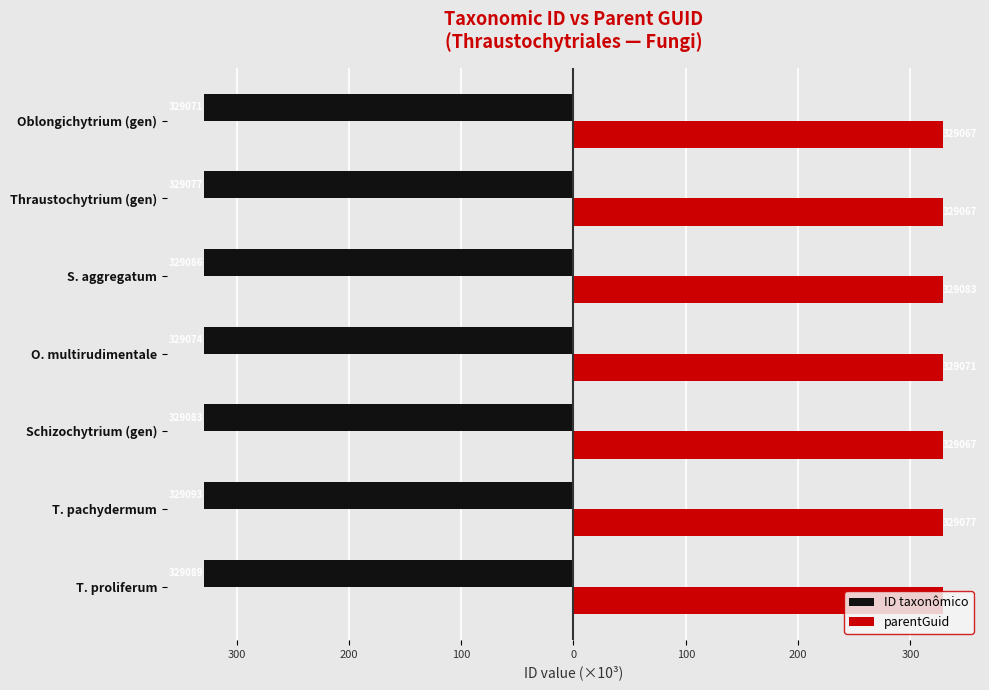

Count the parentGuid values in the range 329 to 330.

7